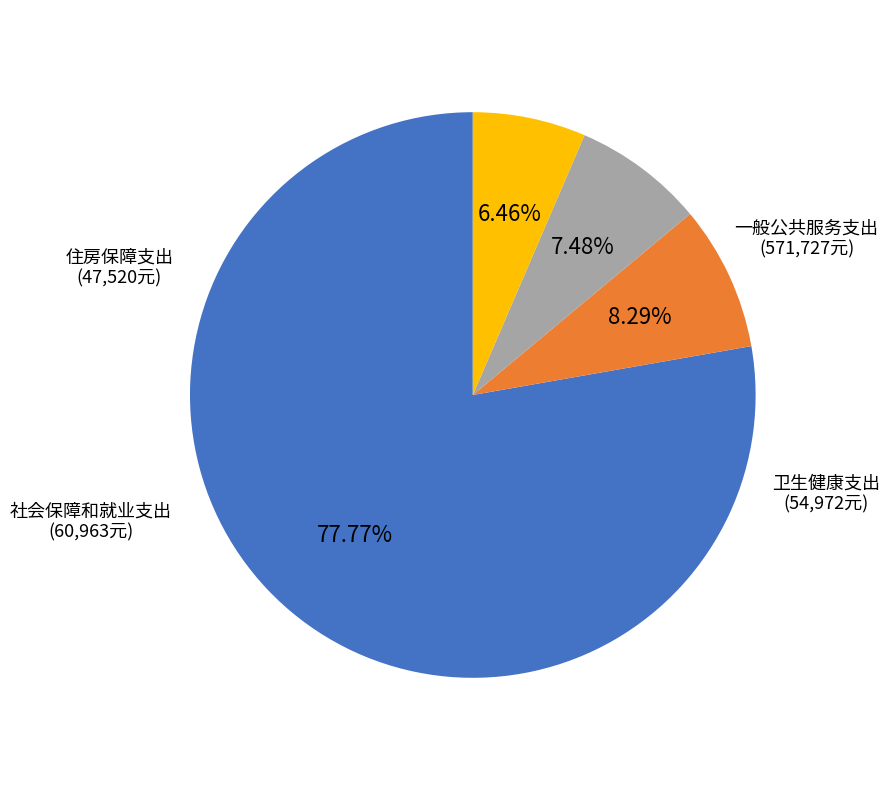

How many slices are in this pie chart?

4